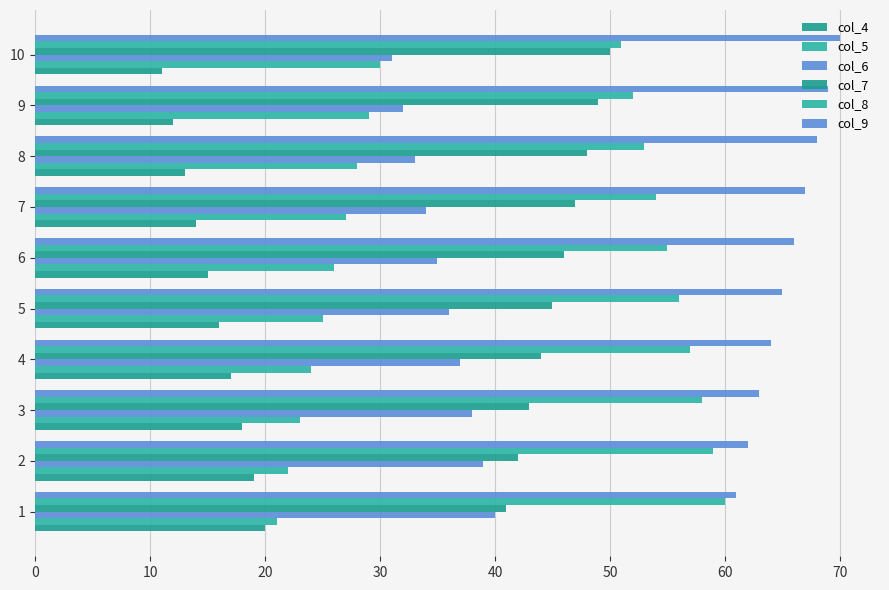

How many data points in col_9 are less than 66?

5